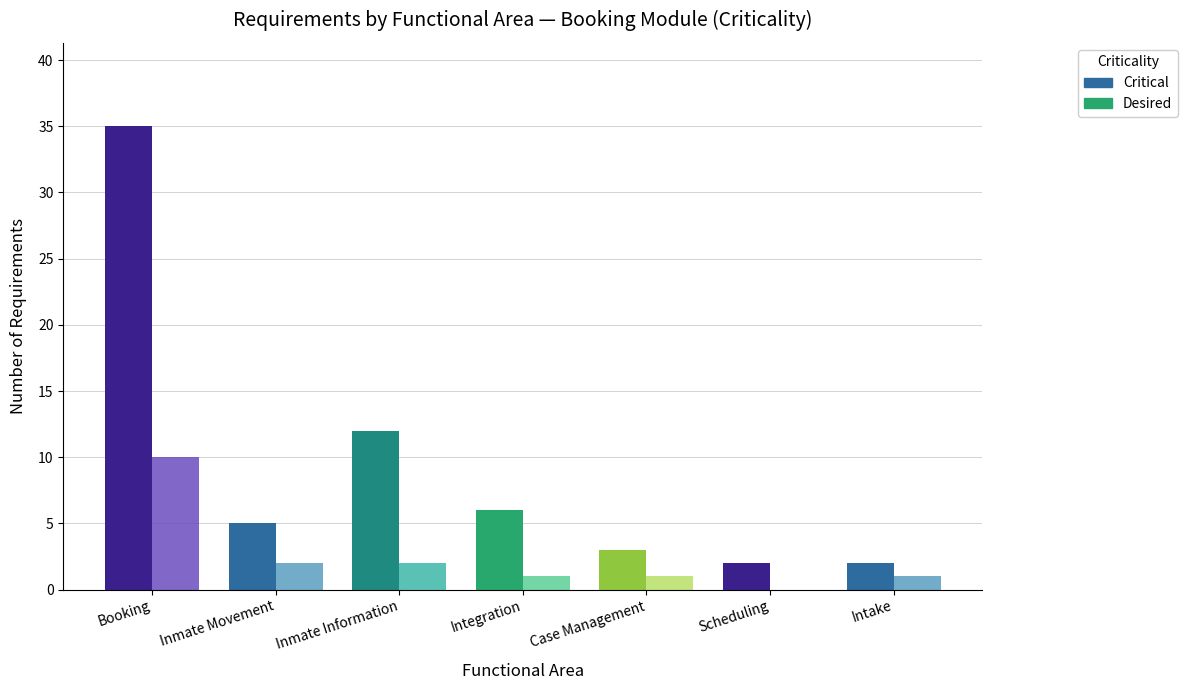

Are the bars grouped side by side (vs. stacked)?

Yes